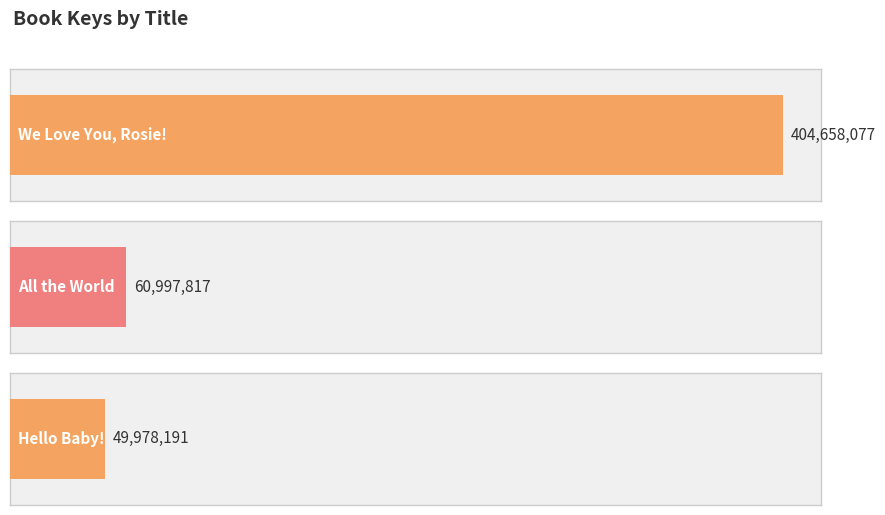

Approximately how many times larger is the value at Hello Baby! compared to All the World?

0.8